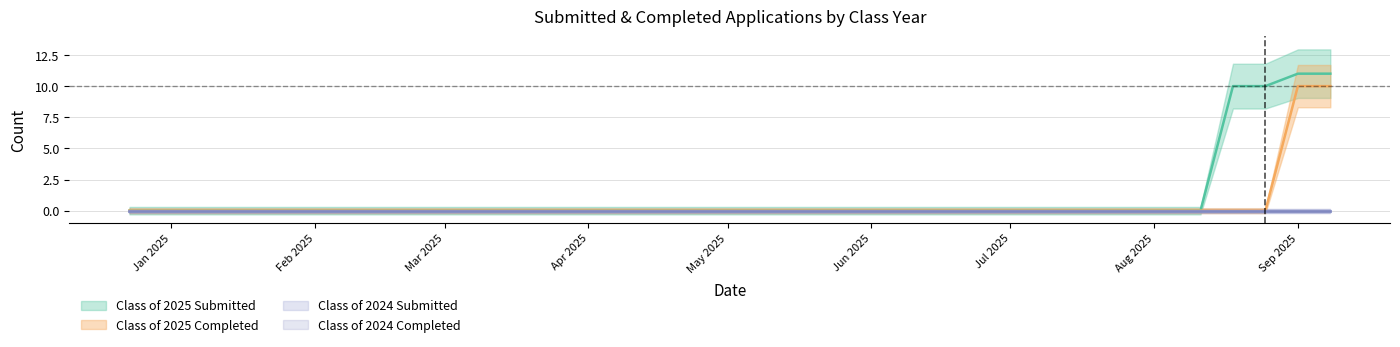

True or false: Class of 2025 Completed and Class of 2025 Submitted cross at least once.

False